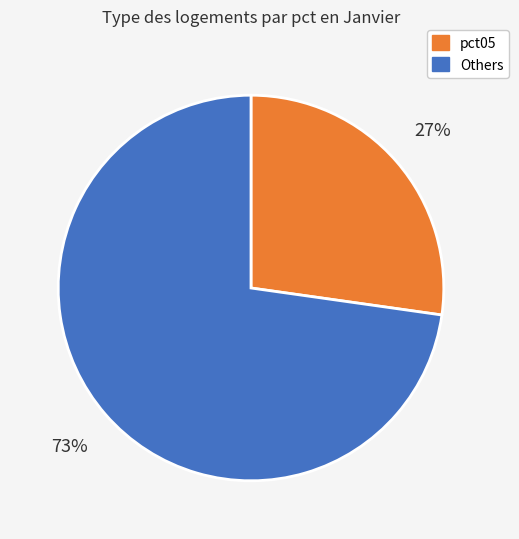

Is the sum of pct05 and Others greater than half?

Yes